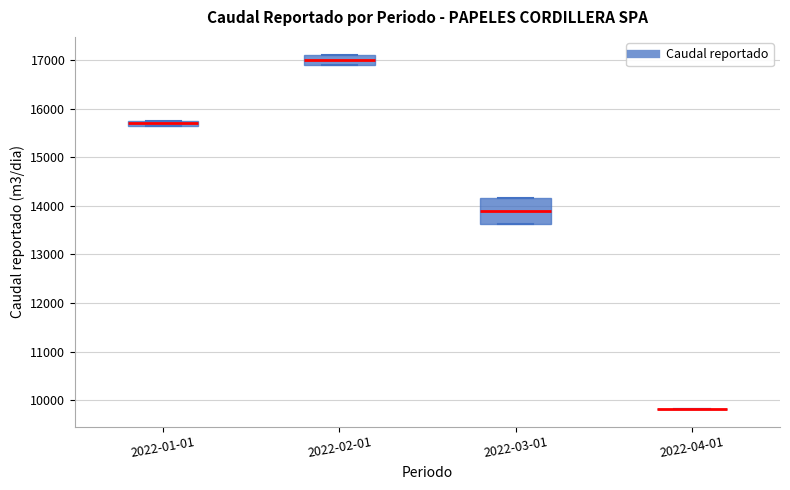

Comparing the boxes themselves (not the whiskers), which one is the tallest?

2022-03-01